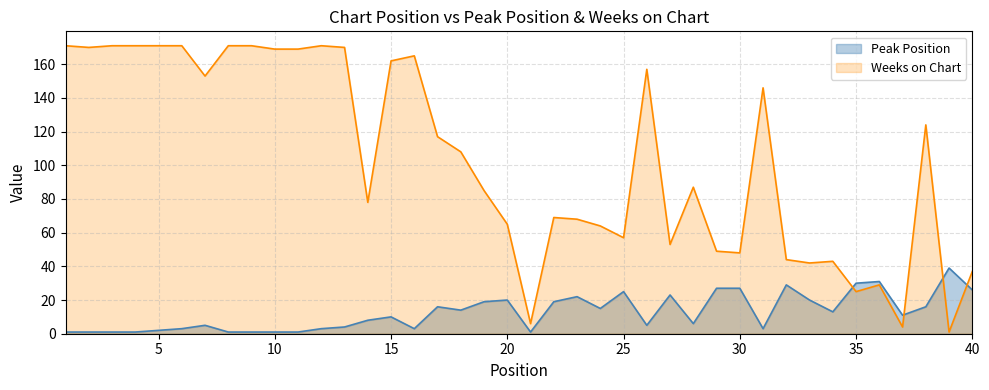

What is the difference between the Peak Position values at 18 and 11?

13